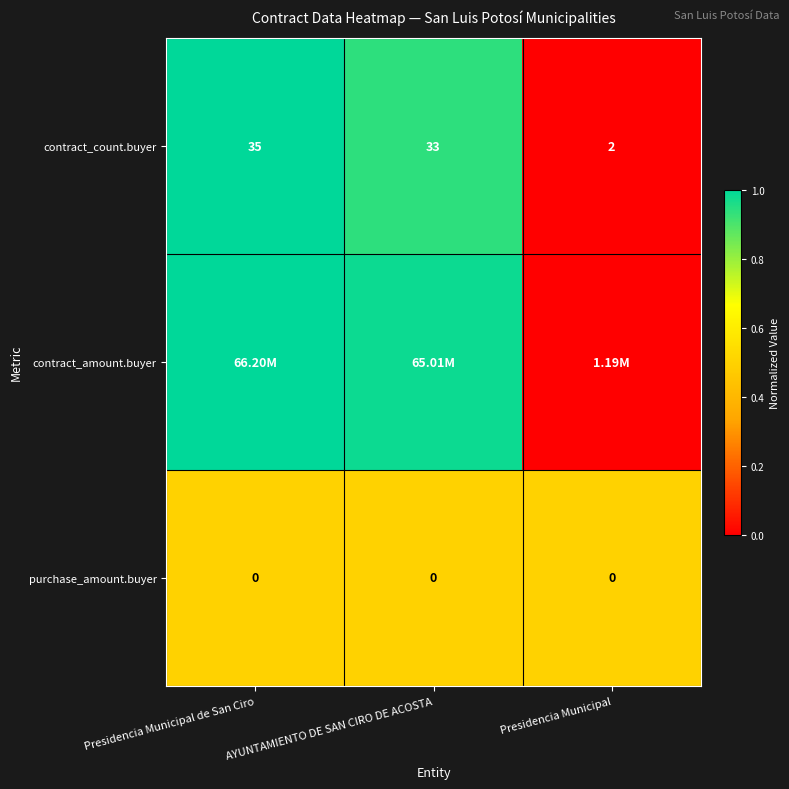

Is the value of purchase_amount.buyer at Presidencia Municipal de San Ciro greater than the value of contract_count.buyer at Presidencia Municipal?

No